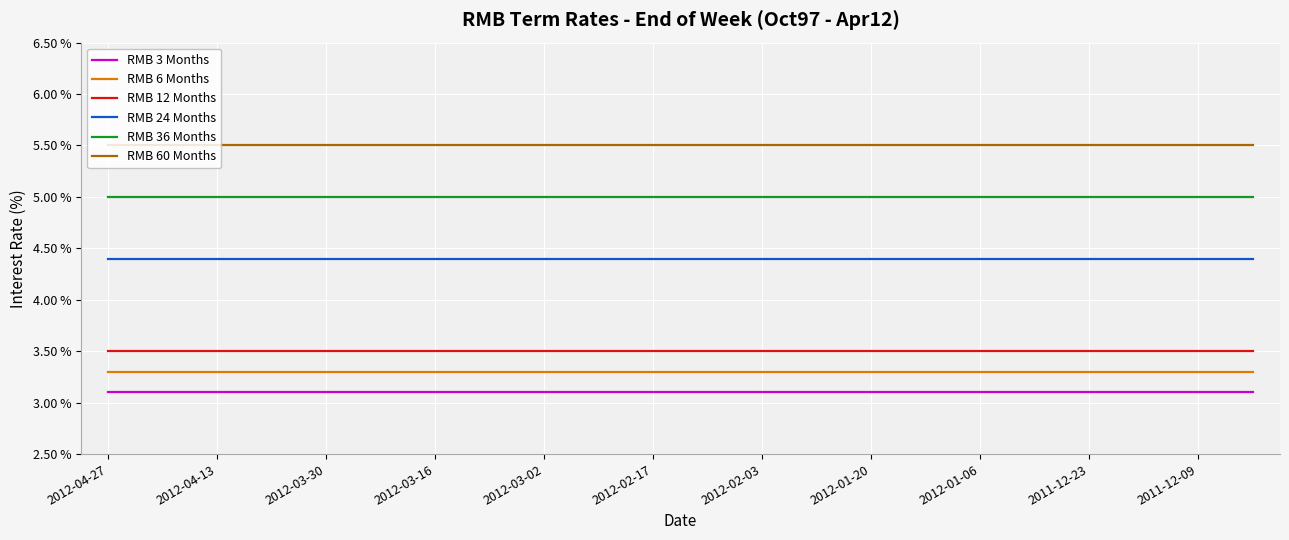

What is the sum of all RMB 24 Months values?

96.8